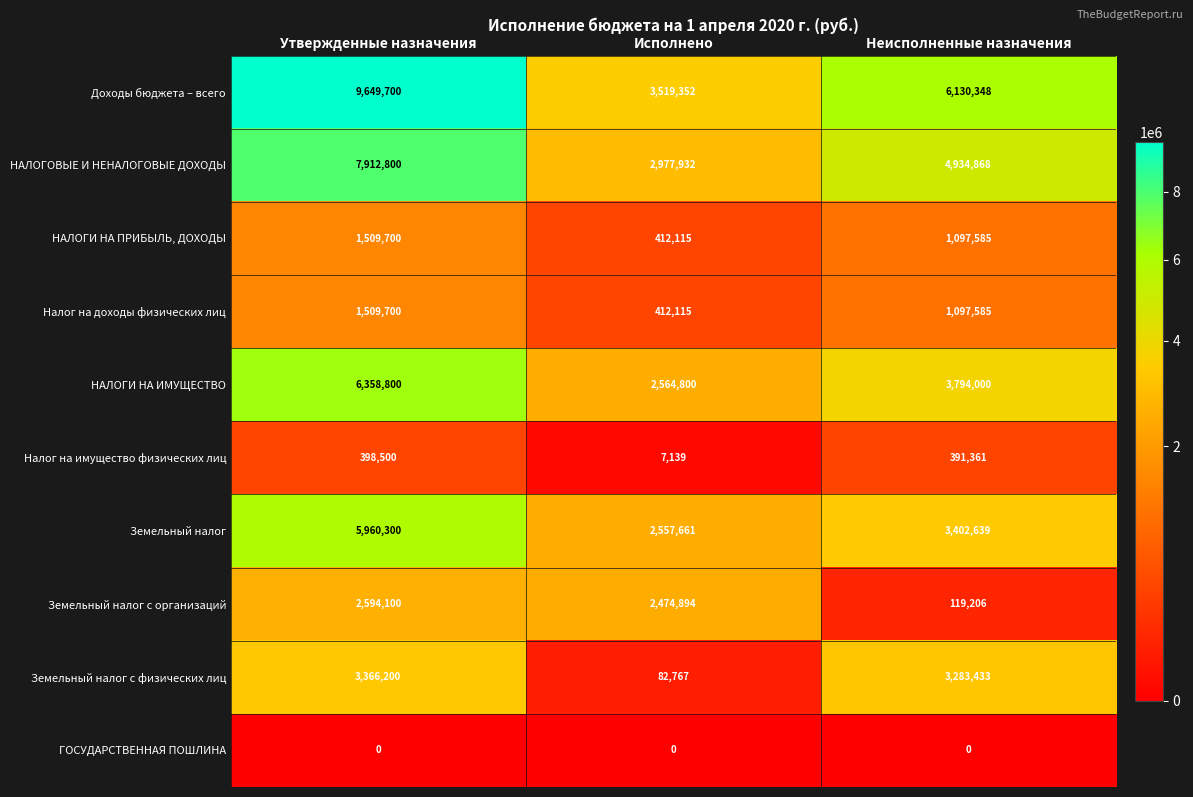

Which category has the lowest value in the Налог на доходы физических лиц series?

Исполнено